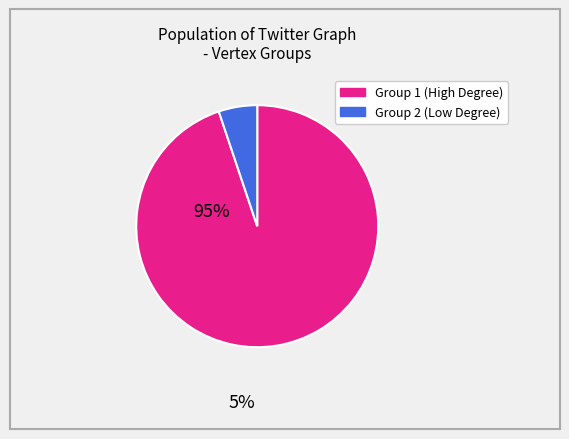

Is there a majority slice in this chart?

Yes